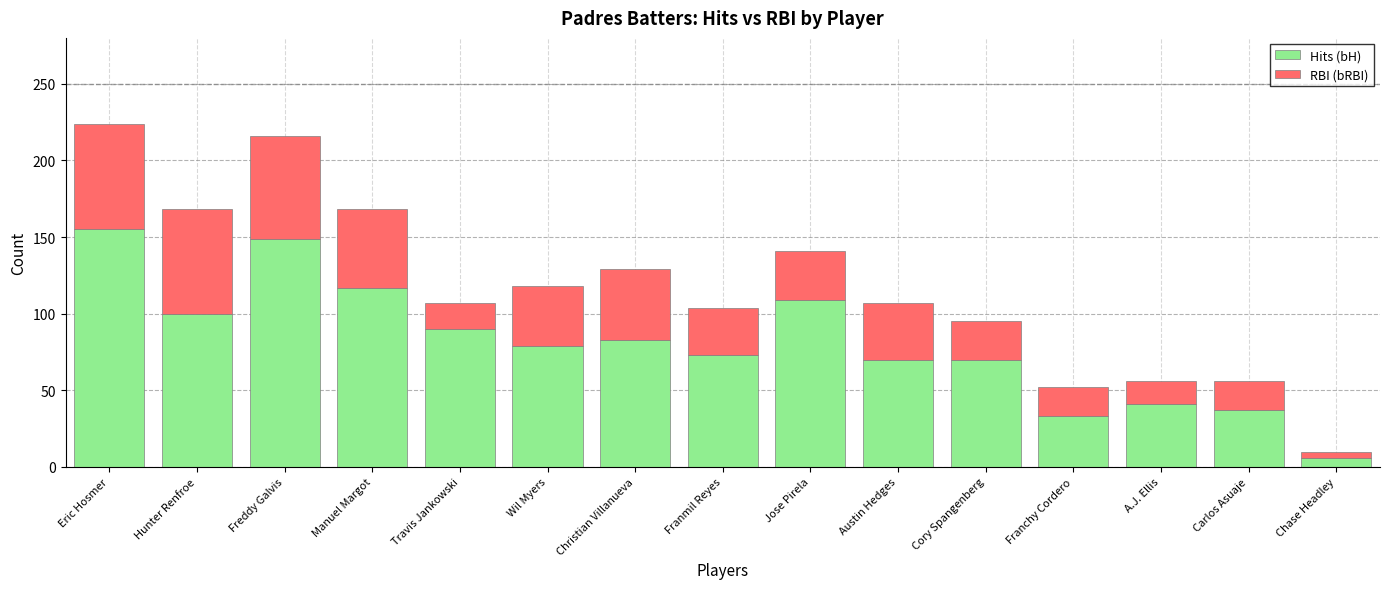

Reading left to right, transcribe the values for Hits (bH).

155	100	149	117	90	79	83	73	109	70	70	33	41	37	6